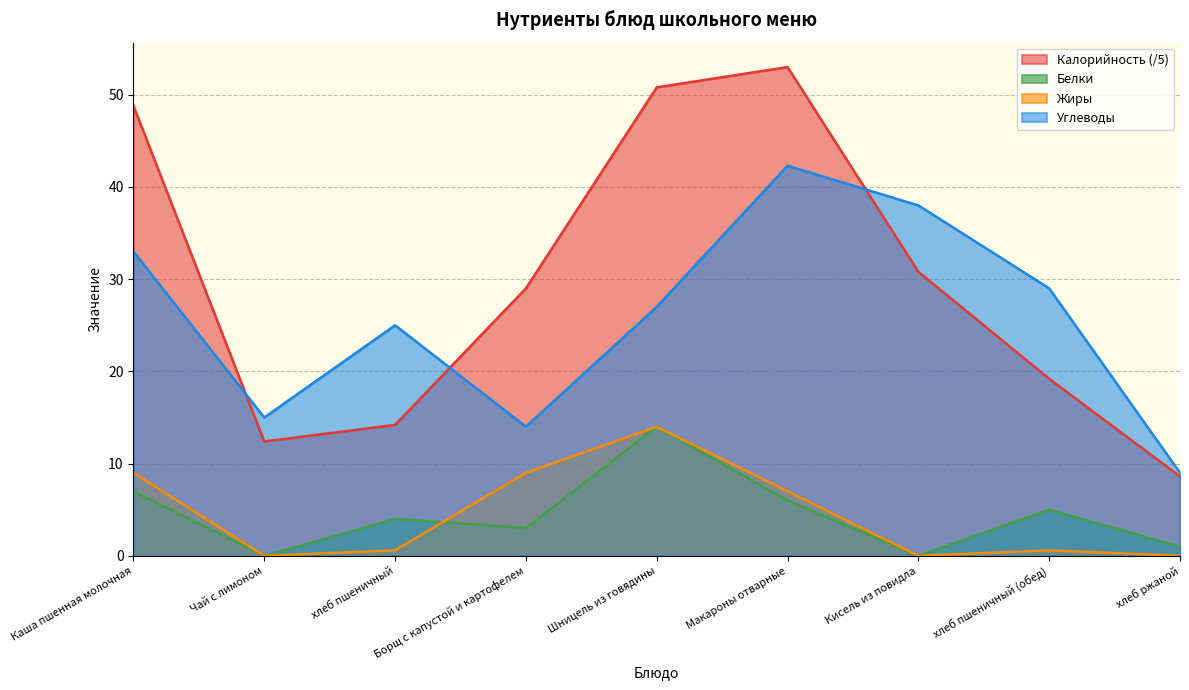

What is the approximate value of Белки at Борщ с капустой и картофелем?

3.0